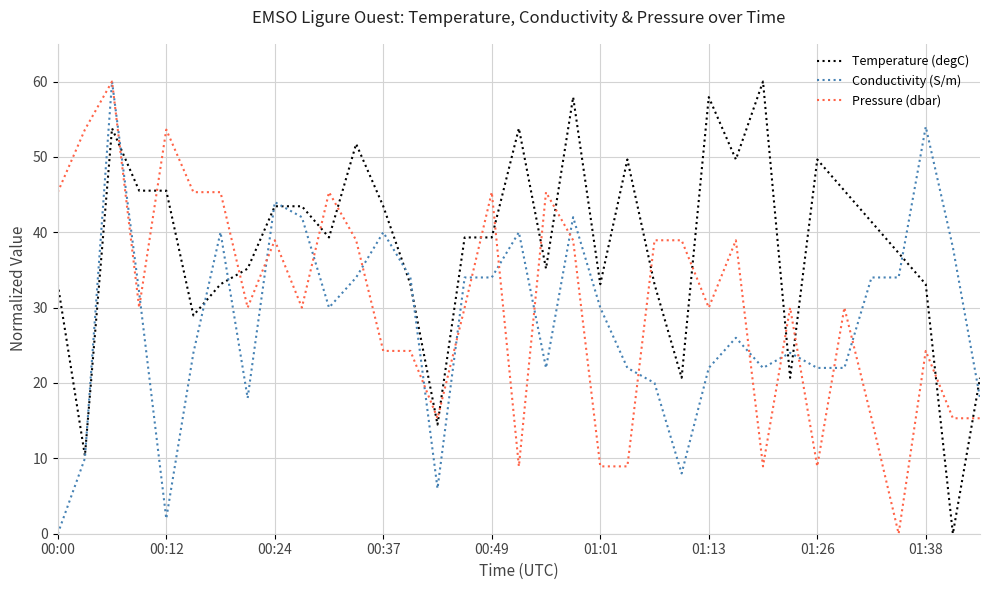

What is the maximum value for Temperature (degC)?

60.0